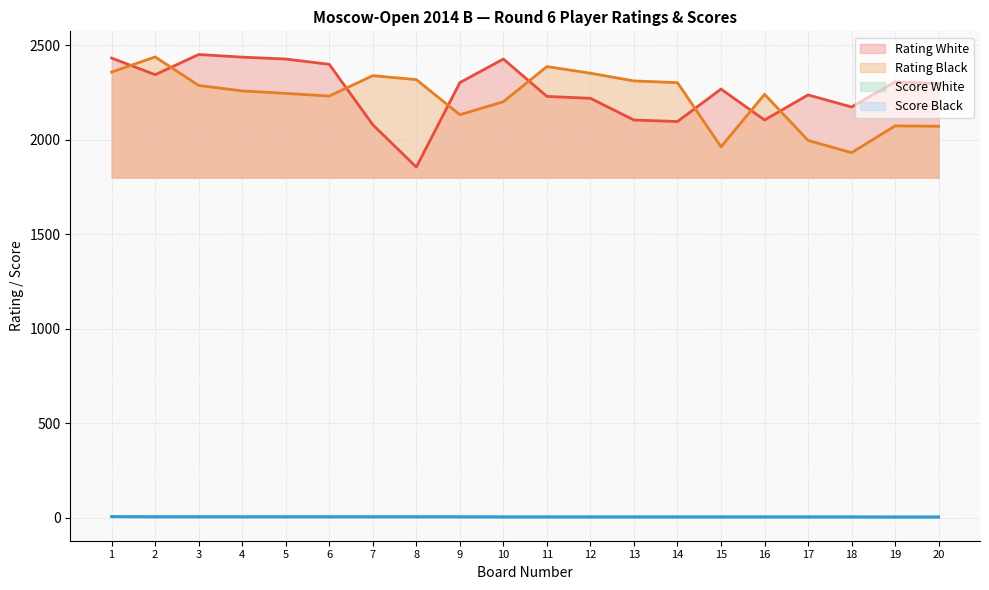

How many lines are shown in the chart?

4